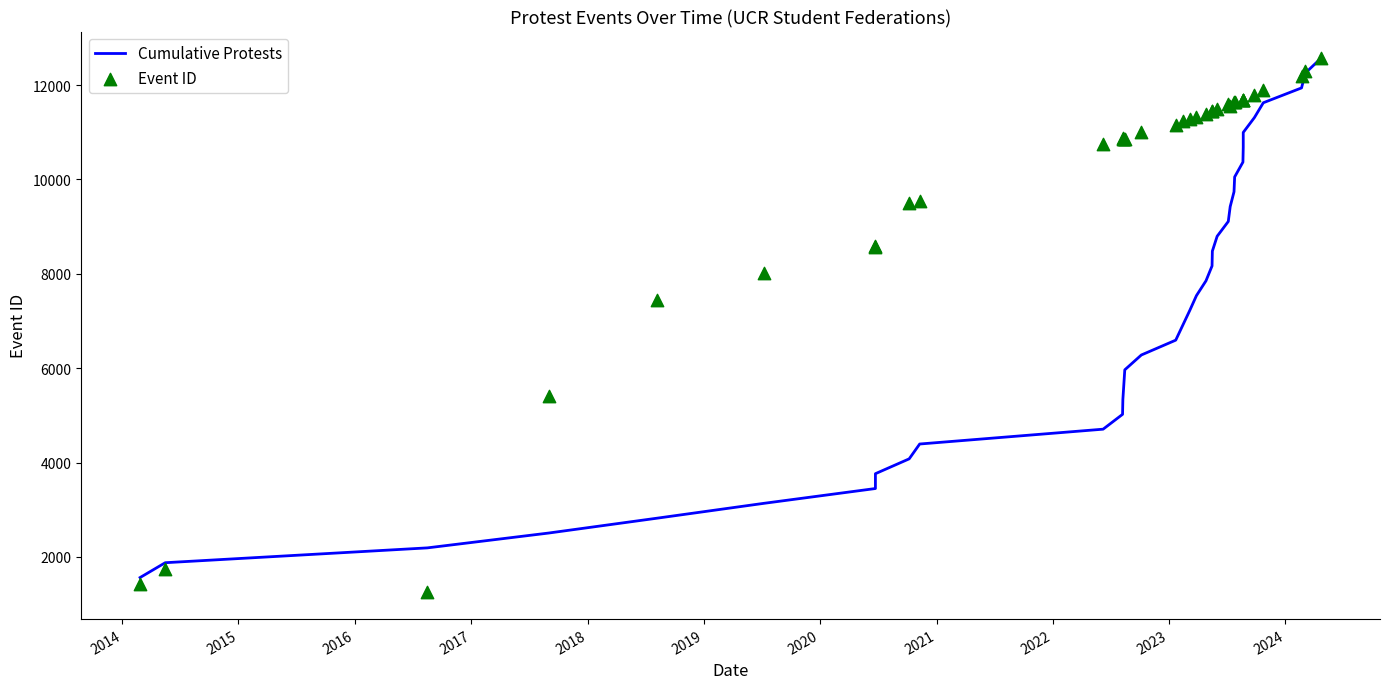

Is the value of Cumulative Protests at 12 greater than the value of Event ID at 17?

No